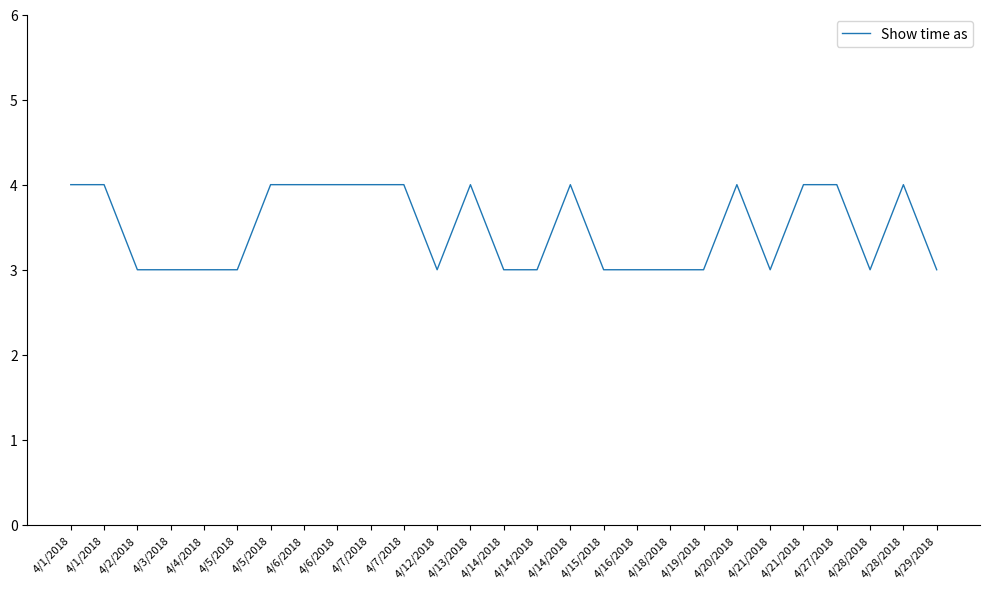

Does the chart display data point markers on the line(s)?

No